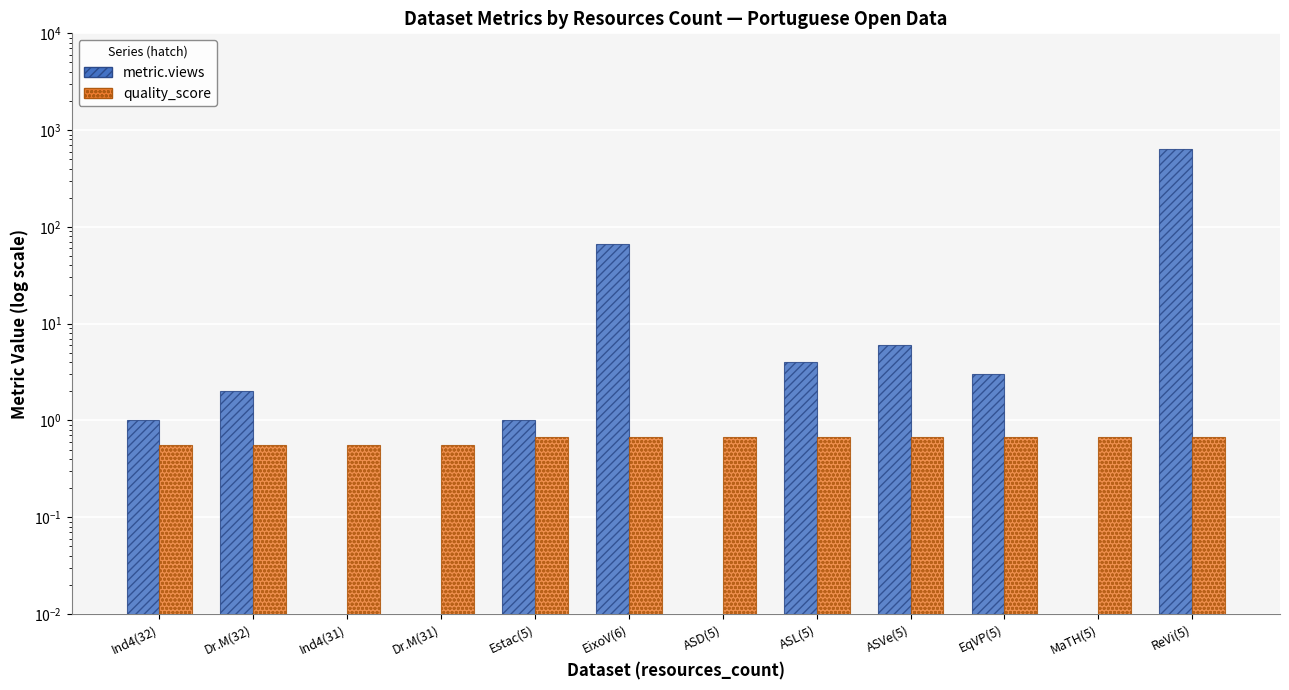

What position from the left is Dr.M(32)?

2